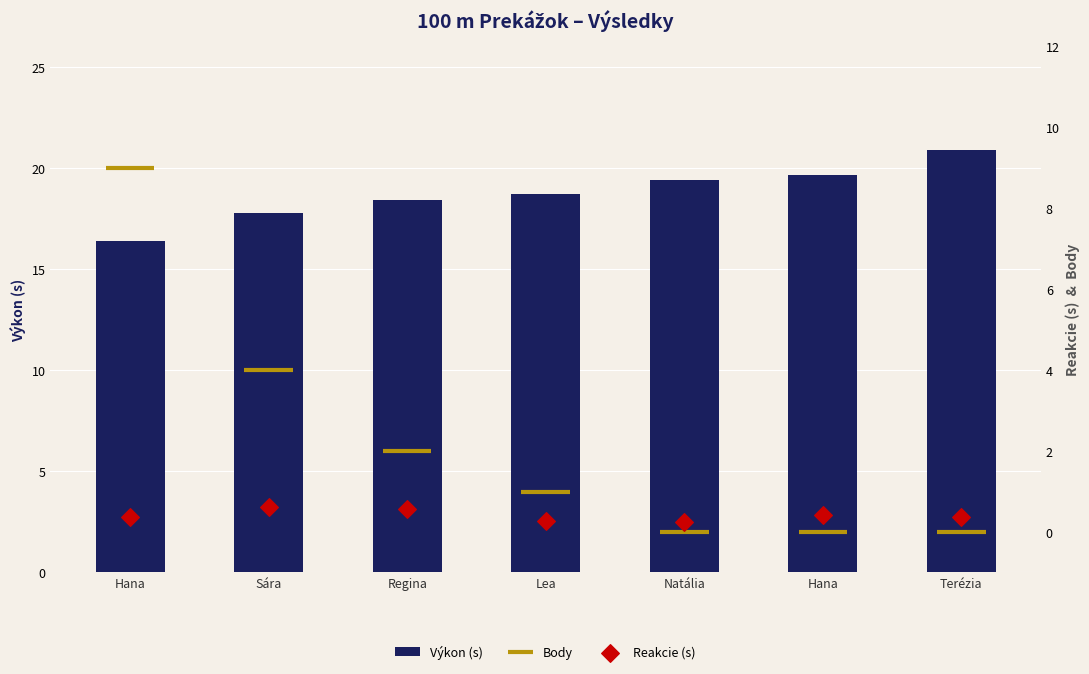

Which series reaches the maximum Y coordinate?

Výkon